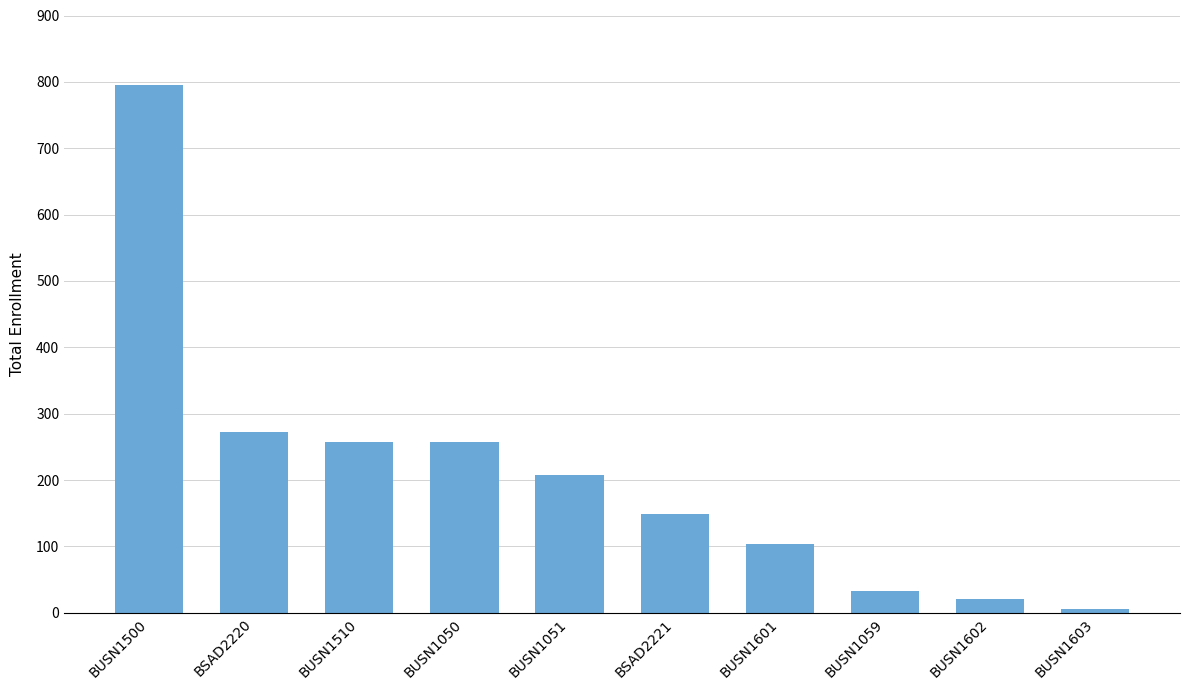

Reading left to right, extract all data points from this chart.

796	272	257	257	207	149	104	33	20	6